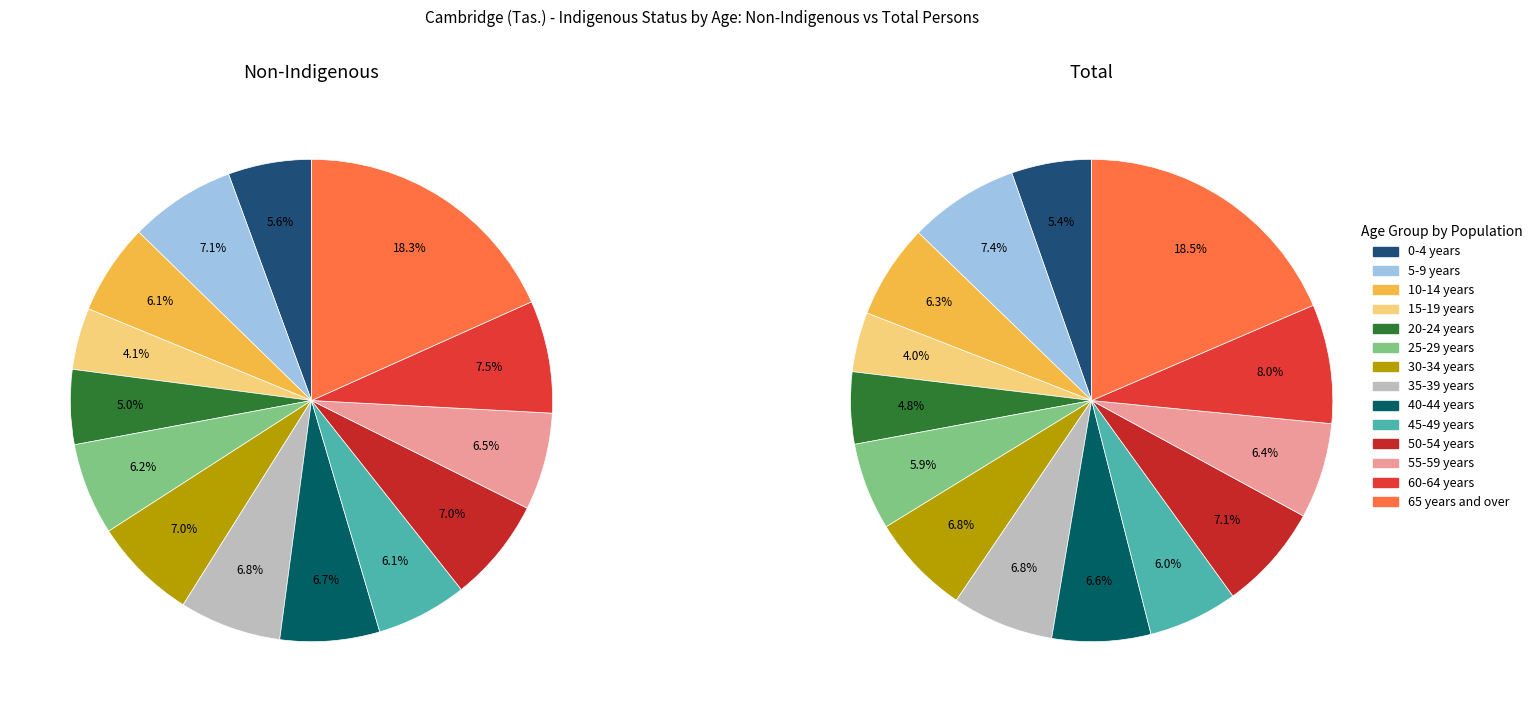

To the nearest percent, what portion does 10-14 years represent?

6%